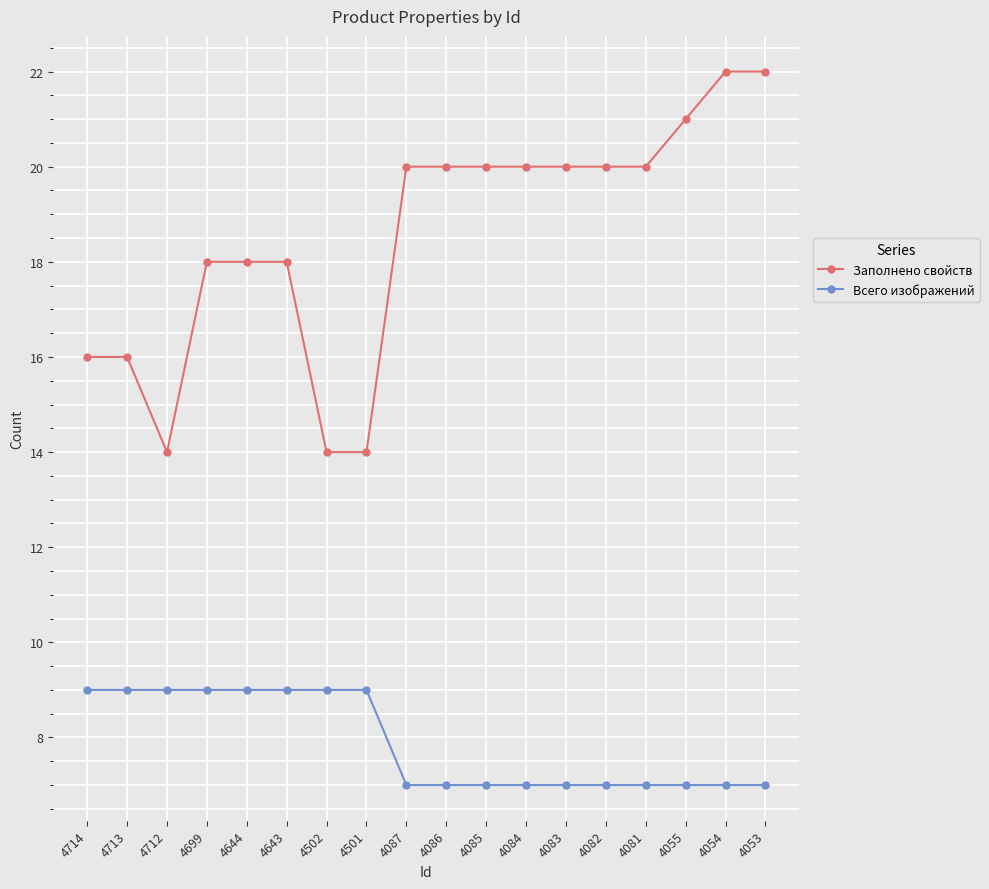

Reading left to right, what are all the values shown in this chart?

Заполнено свойств: 4714=16	4713=16	4712=14	4699=18	4644=18	4643=18	4502=14	4501=14	4087=20	4086=20	4085=20	4084=20	4083=20	4082=20	4081=20	4055=21	4054=22	4053=22
Всего изображений: 4714=9	4713=9	4712=9	4699=9	4644=9	4643=9	4502=9	4501=9	4087=7	4086=7	4085=7	4084=7	4083=7	4082=7	4081=7	4055=7	4054=7	4053=7